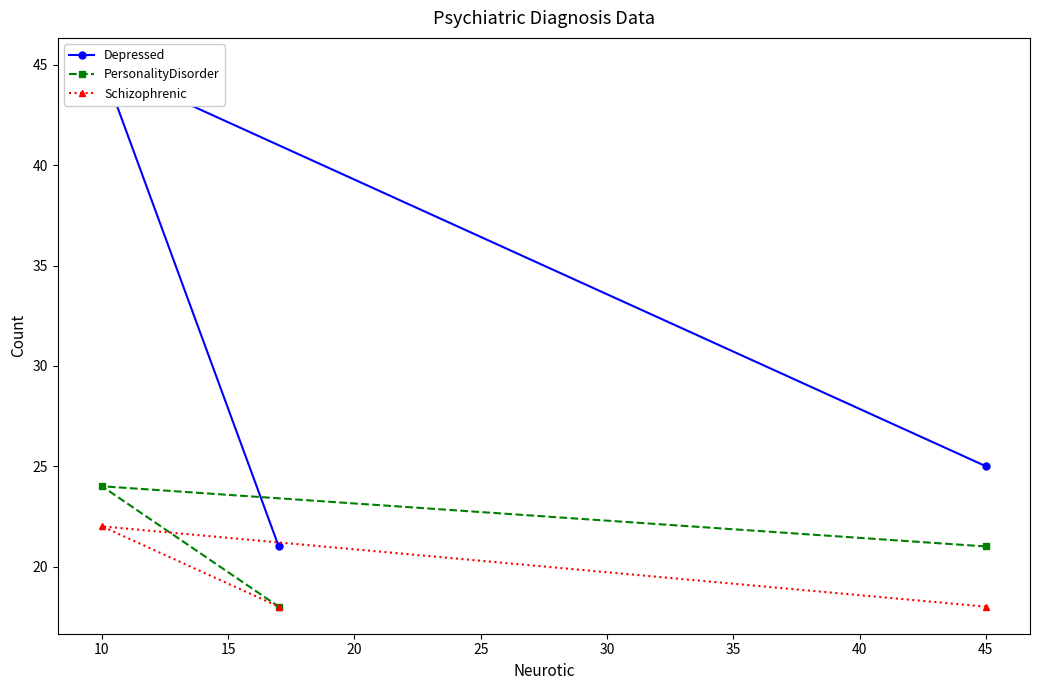

True or false: Schizophrenic has a value of 39 at 10.

False